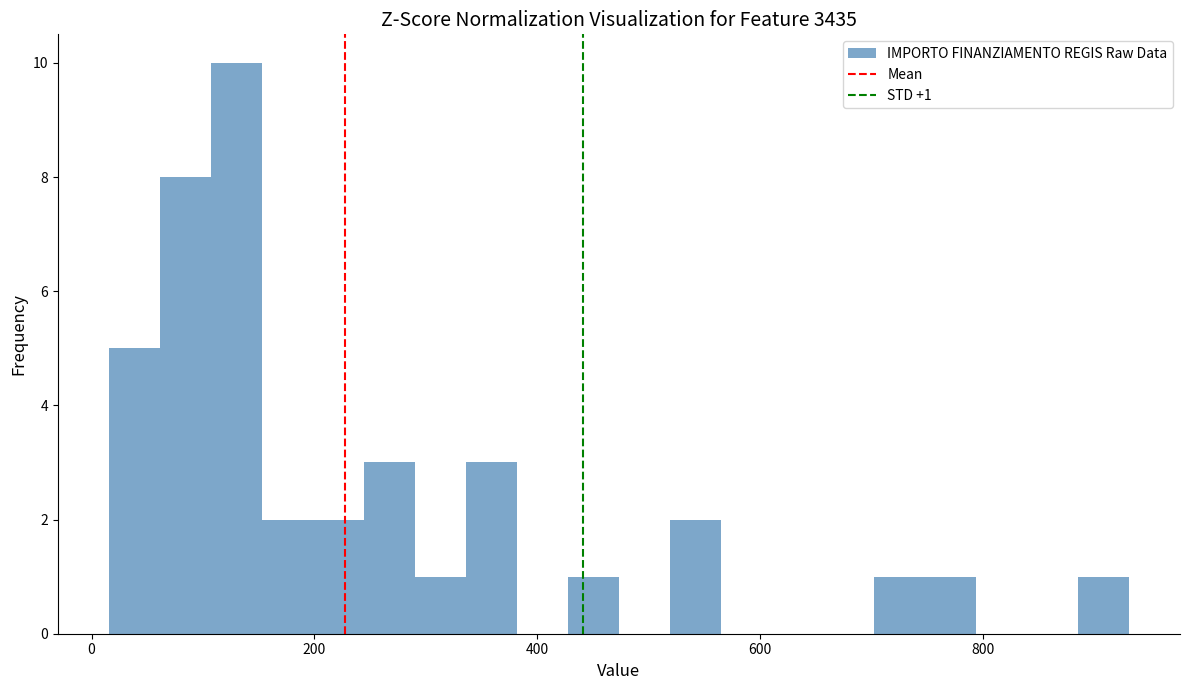

Around what value on the x-axis is the tallest bar? Give the approximate position of its centre, as read against the axis.

120